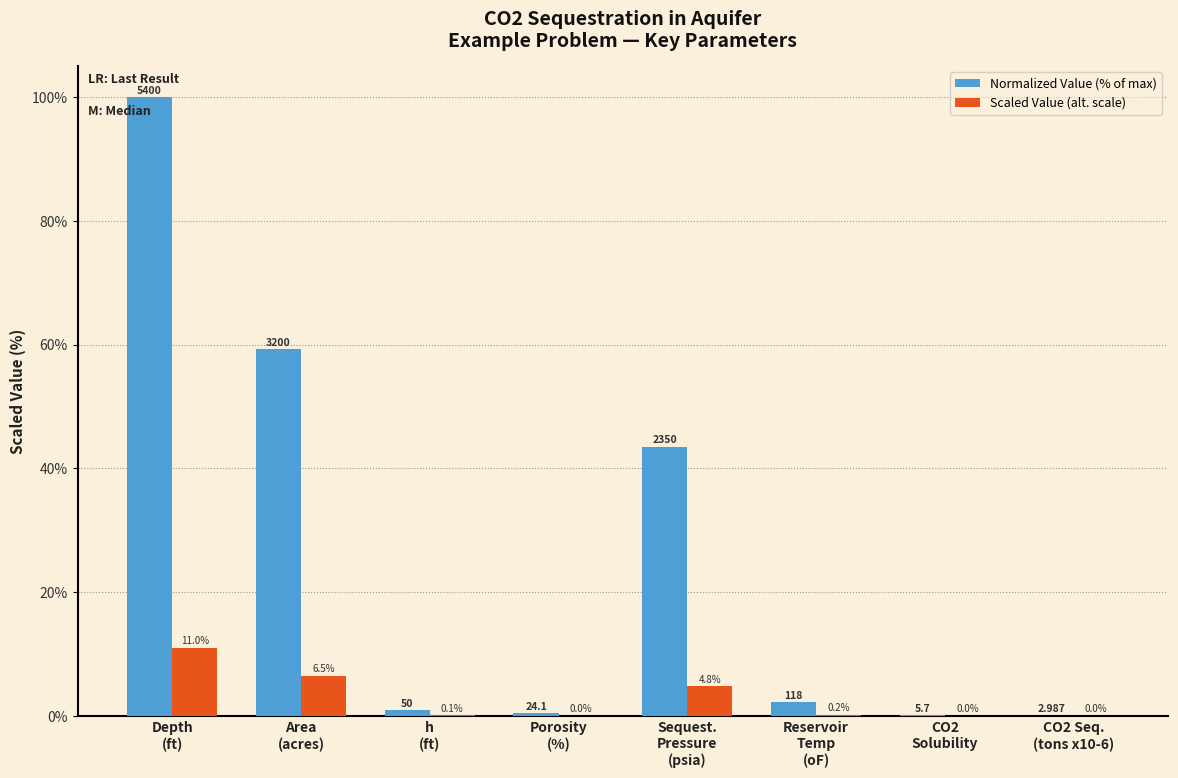

Which series has the largest total across all categories?

Normalized Value (% of max)